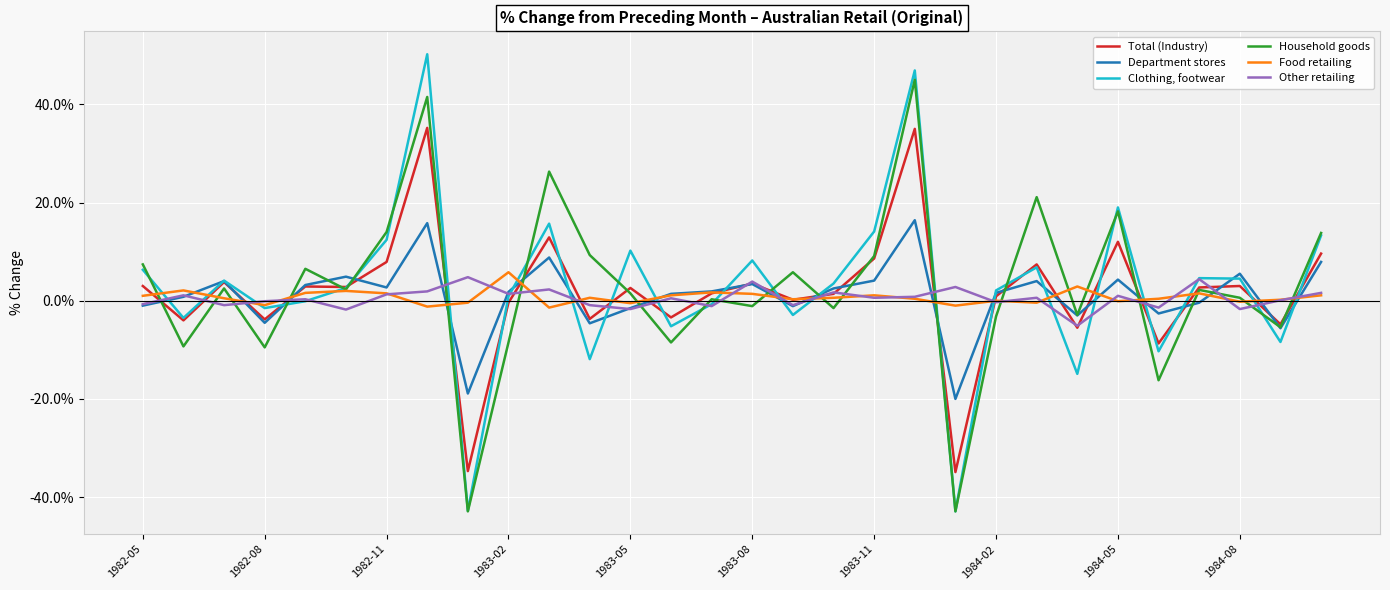

True or false: Other retailing and Household goods cross at least once.

True